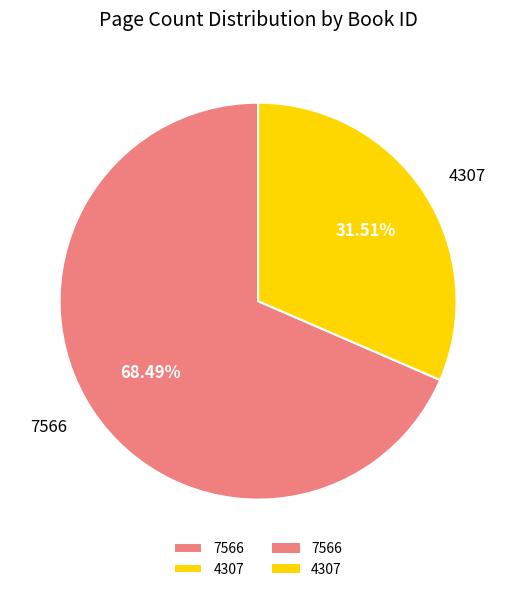

How much of the chart is everything except 7566?

31.5%